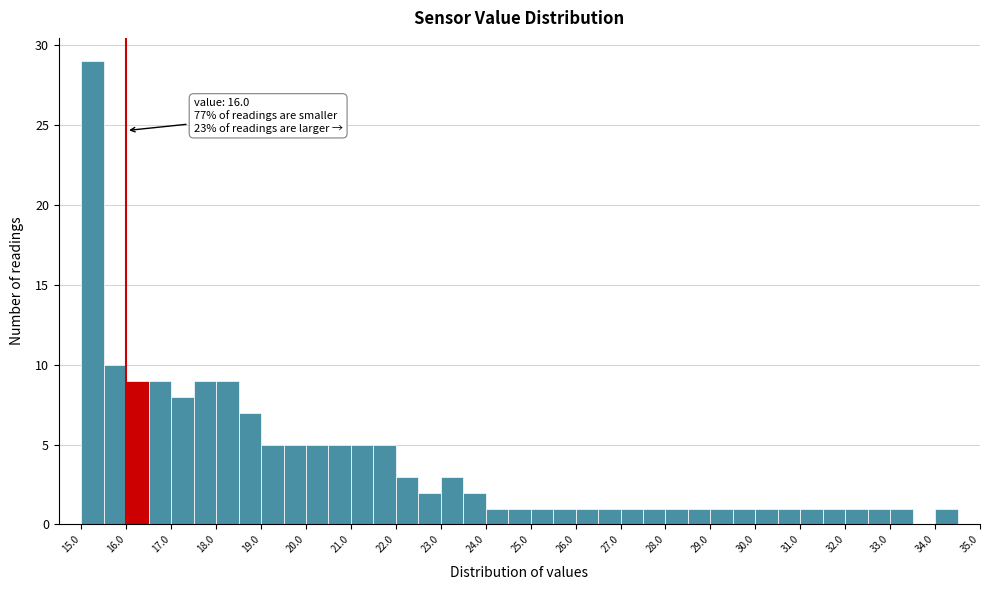

Over which range of the x-axis is the bar tallest?

15.0 to 15.5